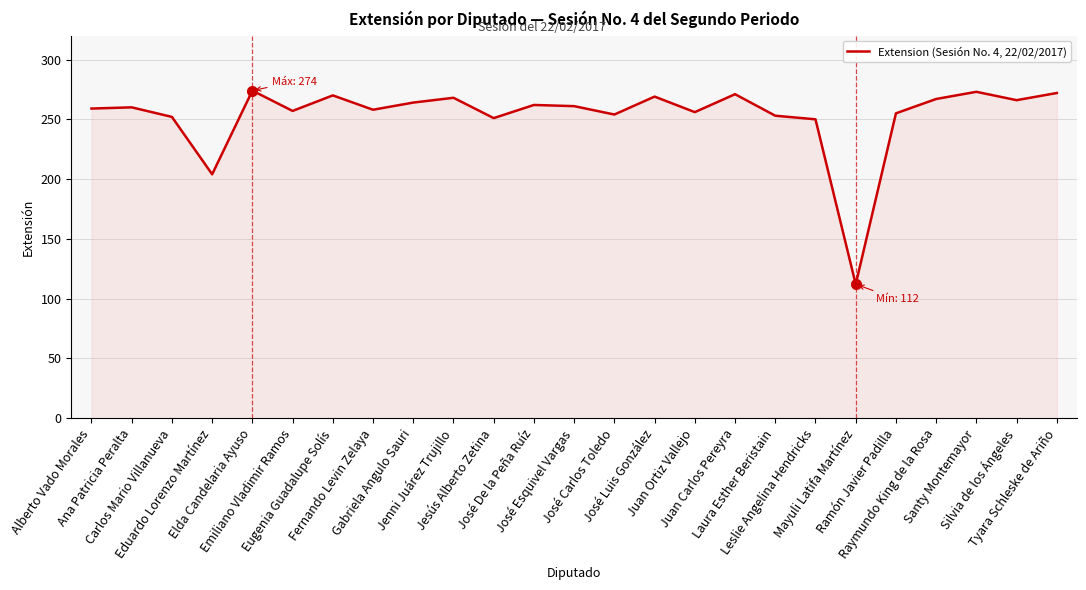

What is the greatest value displayed?

274